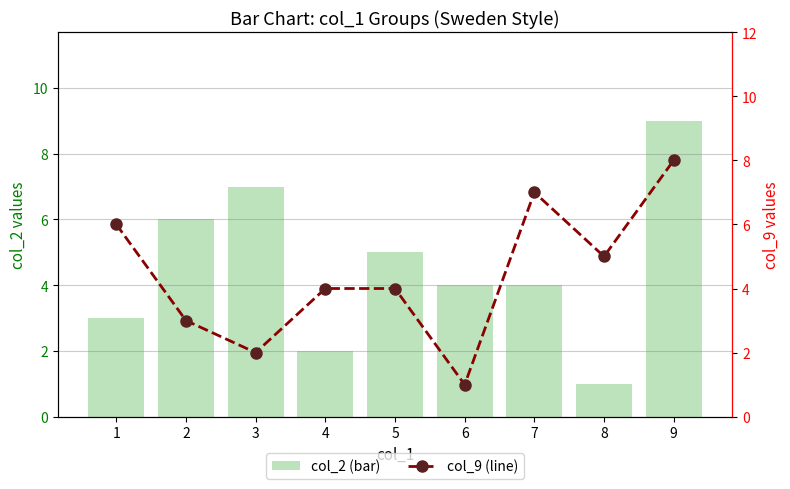

Does the chart contain any negative values?

No